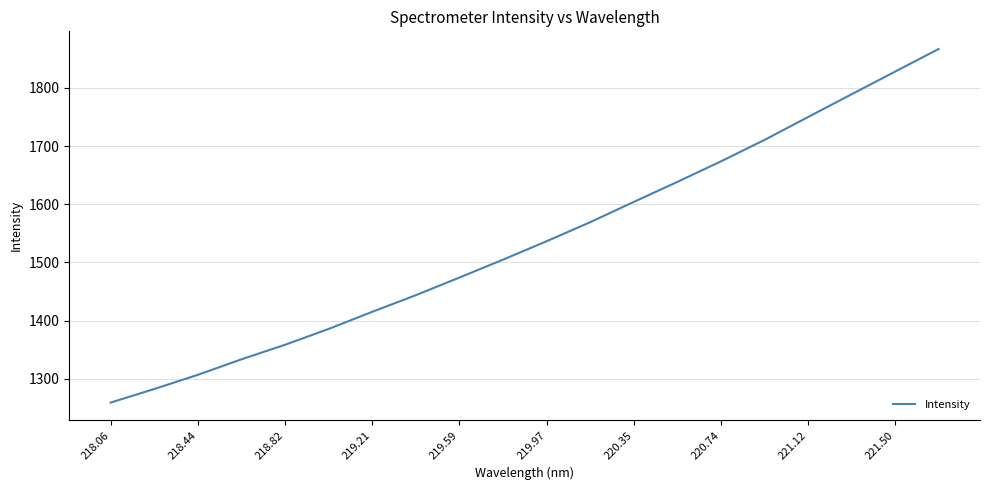

What is the smallest value displayed?

1258.9